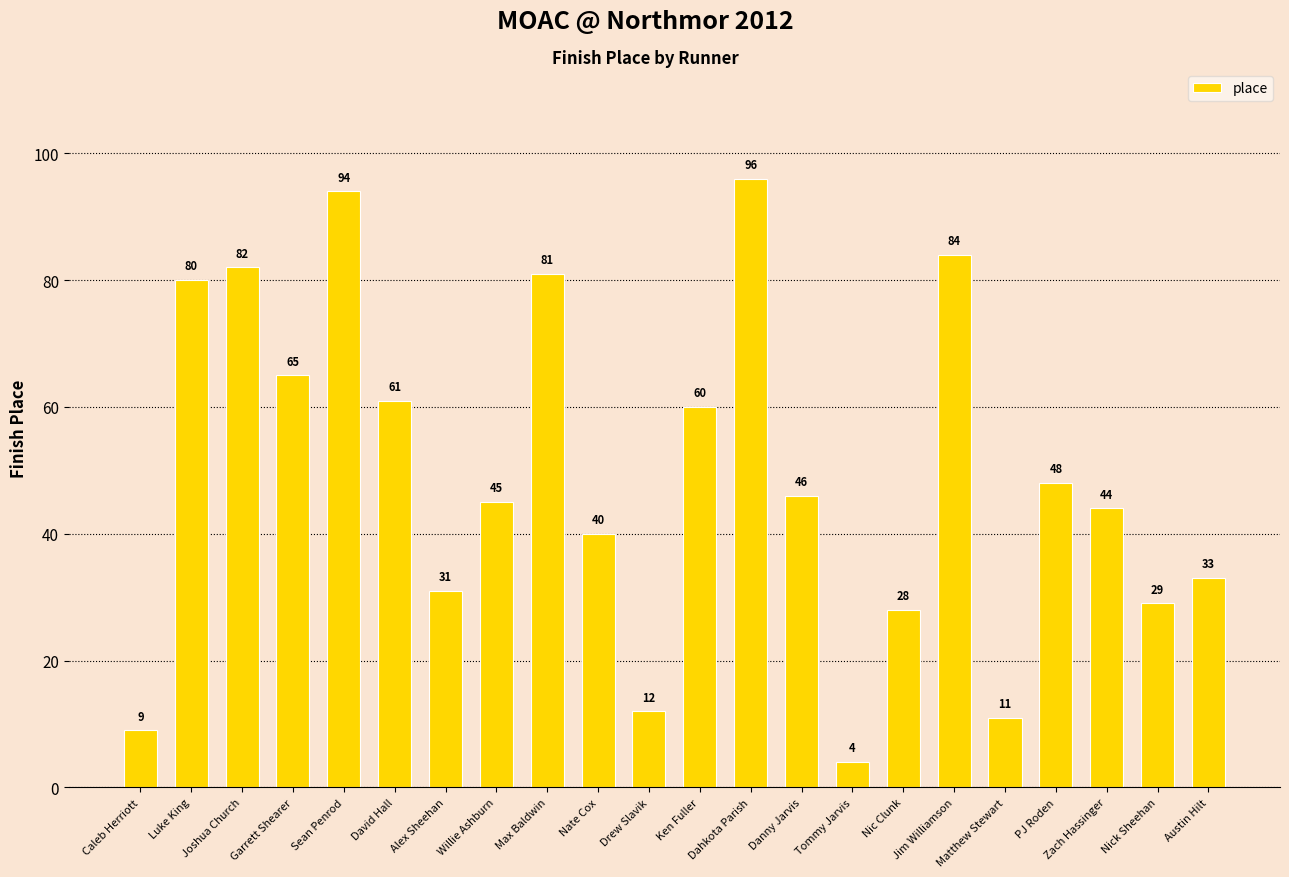

What is the approximate value at Dahkota Parish, to the nearest 5?

95